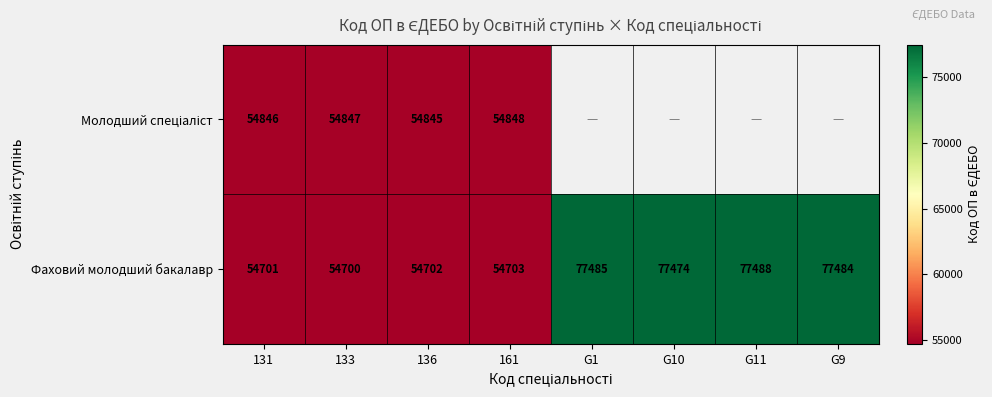

At which label does Фаховий молодший бакалавр first exceed 77474?

G1